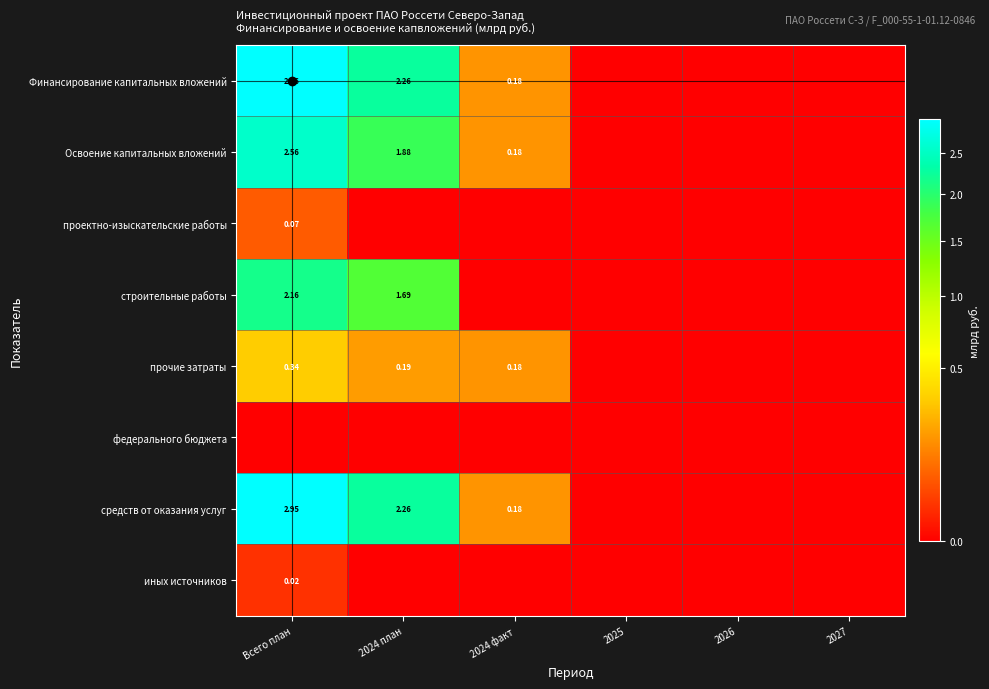

Is it true that Финансирование капитальных вложений equals 0.0 at 2026?

True